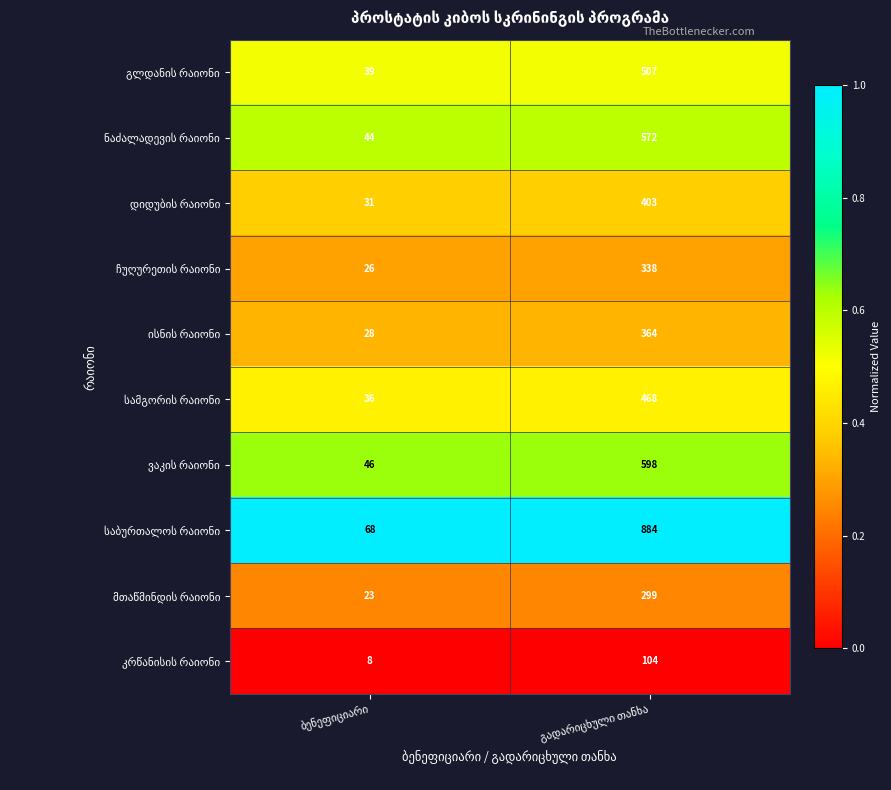

What is the minimum value shown in the chart?

8